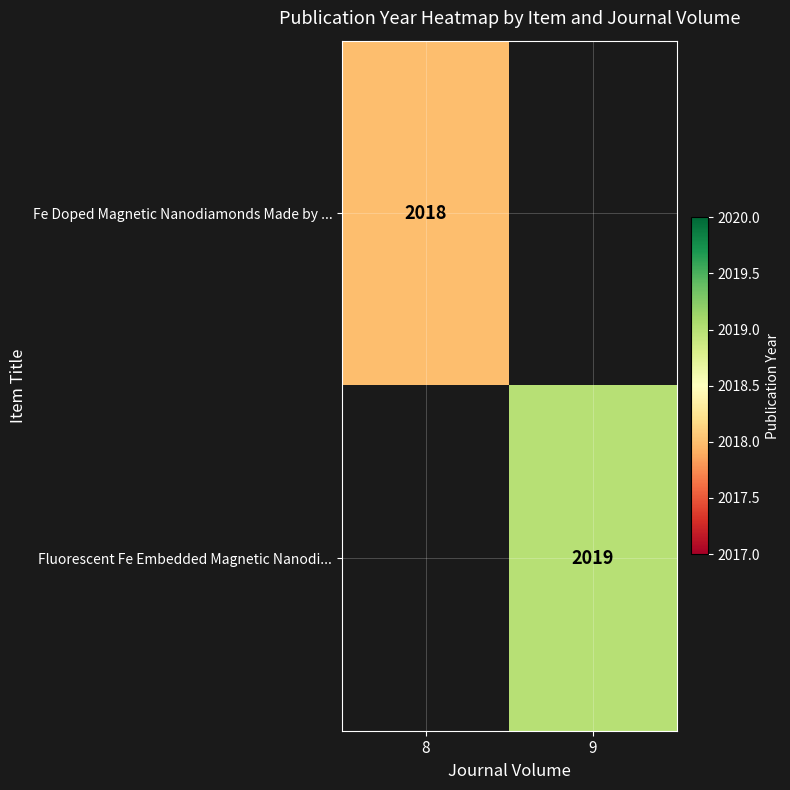

Count the number of categories in the chart.

2